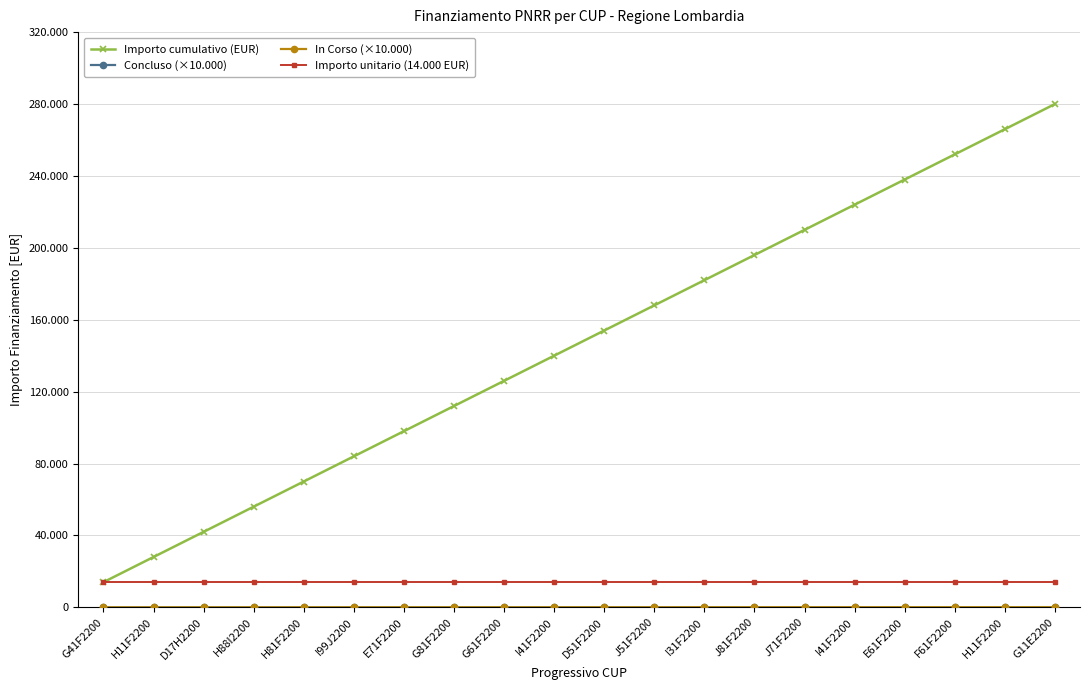

What is the sum of the Importo cumulativo (EUR) values at H88I2200 and J71F2200?

266000